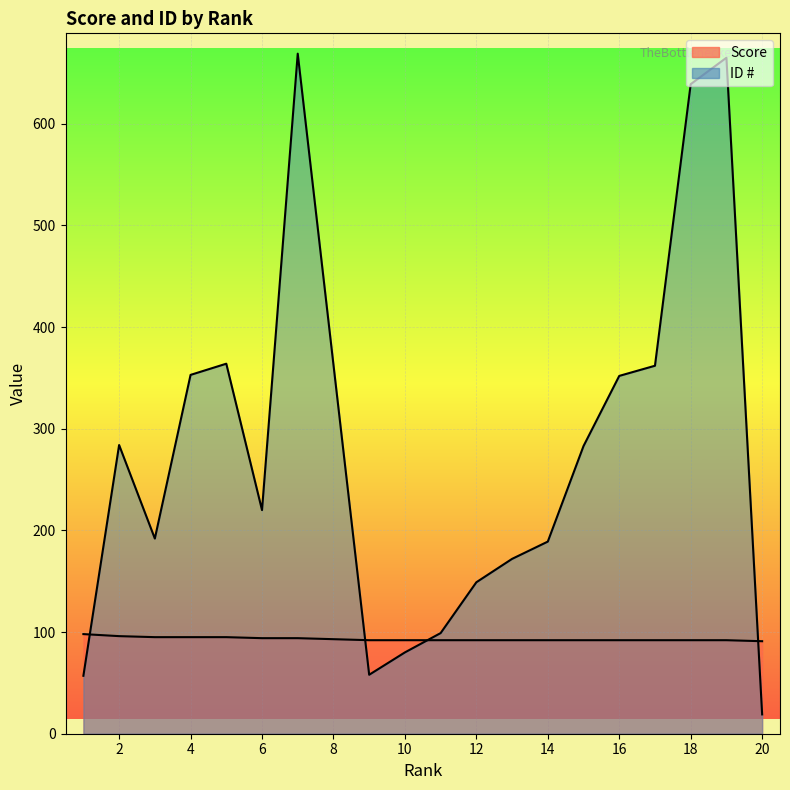

Is it true that ID # equals 283 at 15?

True